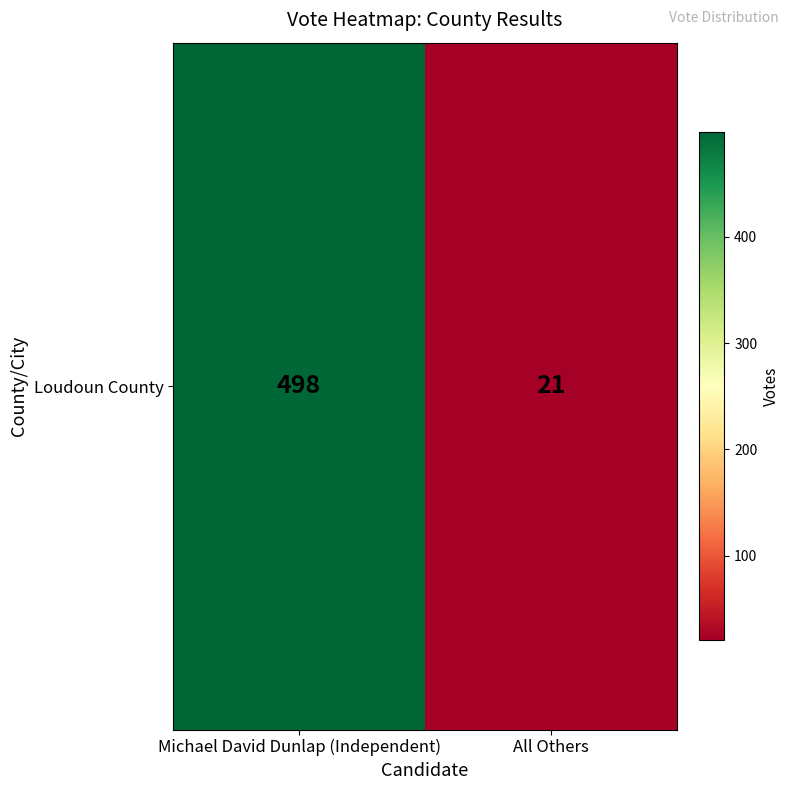

How many series are shown in this chart?

1